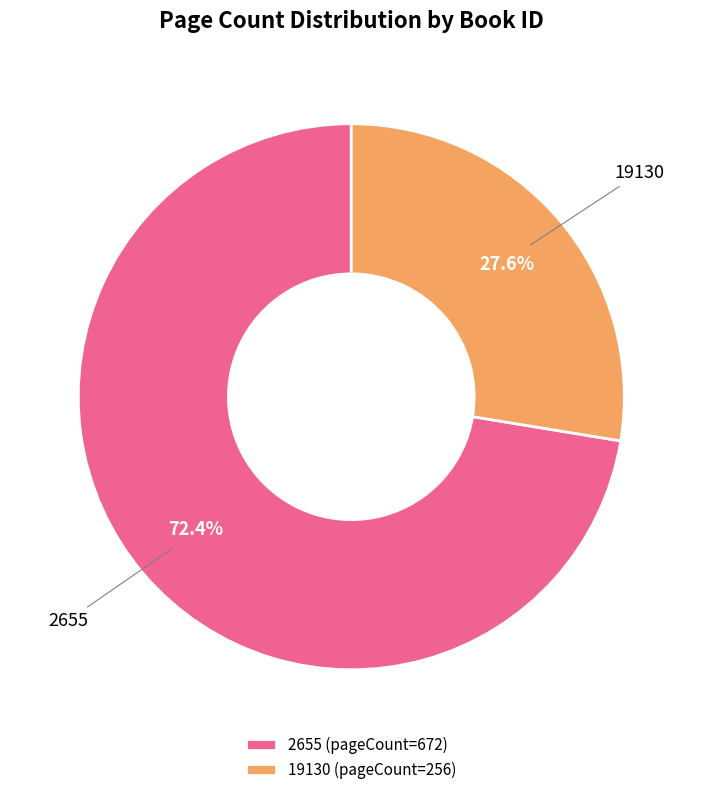

What percentage is the 19130 slice, to the nearest percent?

28%